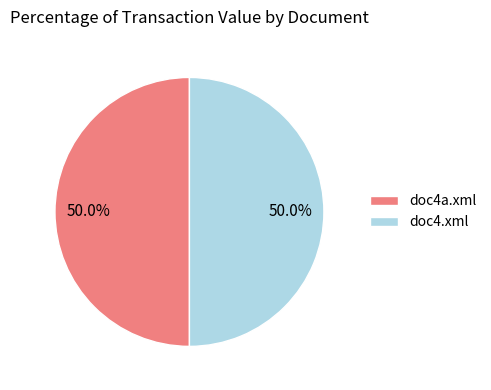

What percentage do doc4.xml and doc4a.xml together represent?

100.0%